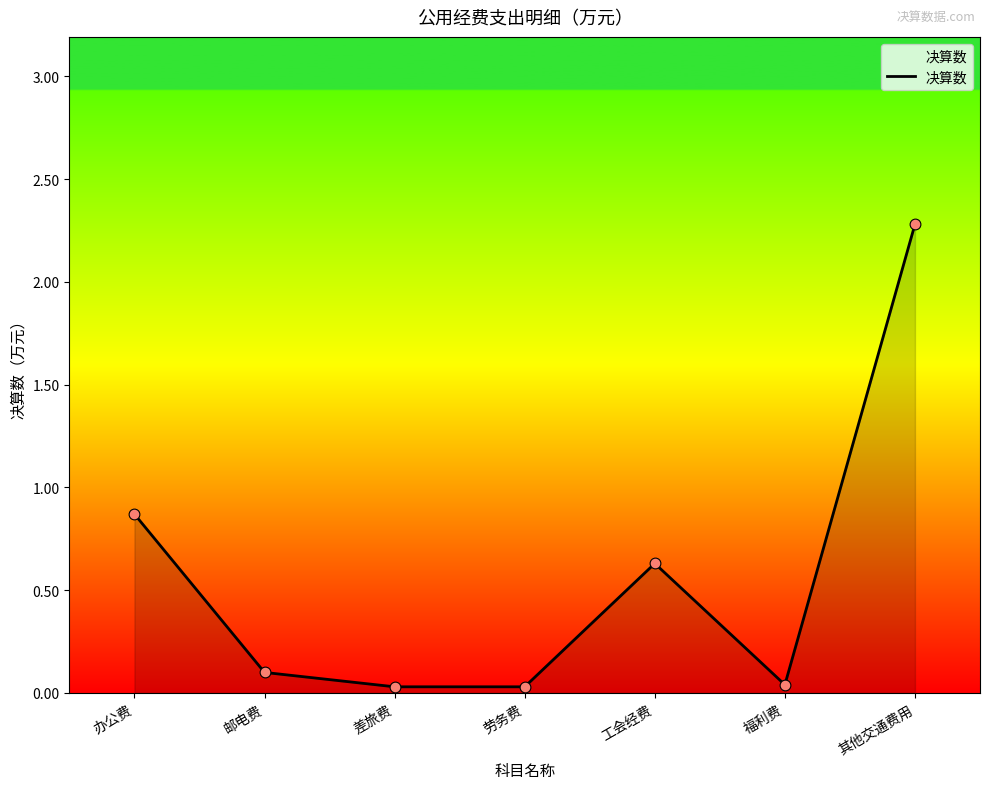

What is the change in value from 办公费 to 差旅费?

-0.8